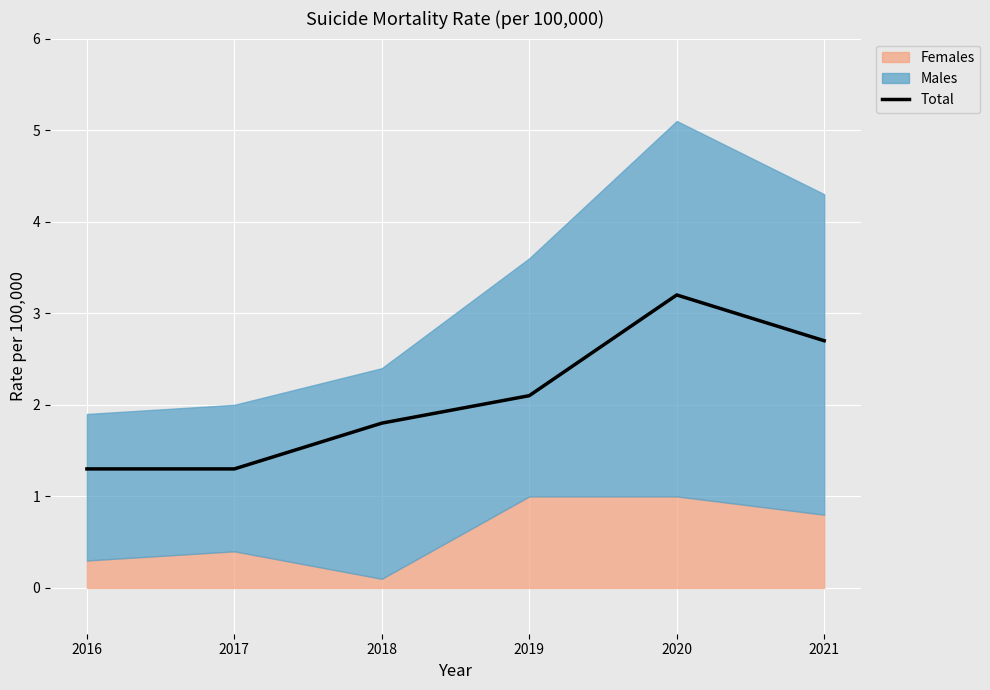

What is the minimum value for Total?

1.3